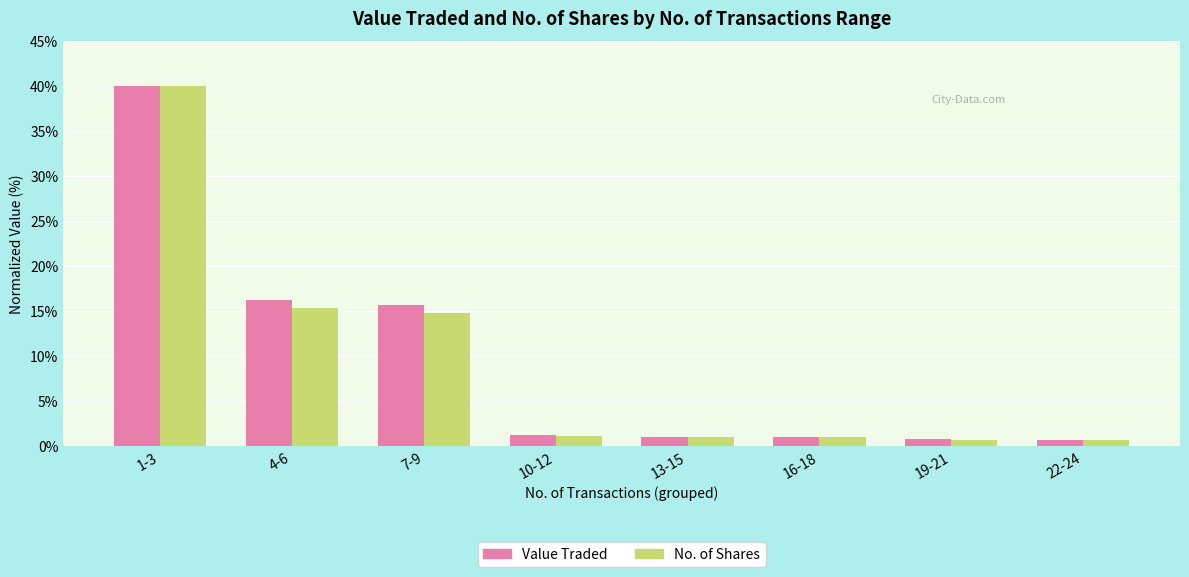

What are all the series names shown in the legend?

Value Traded, No. of Shares